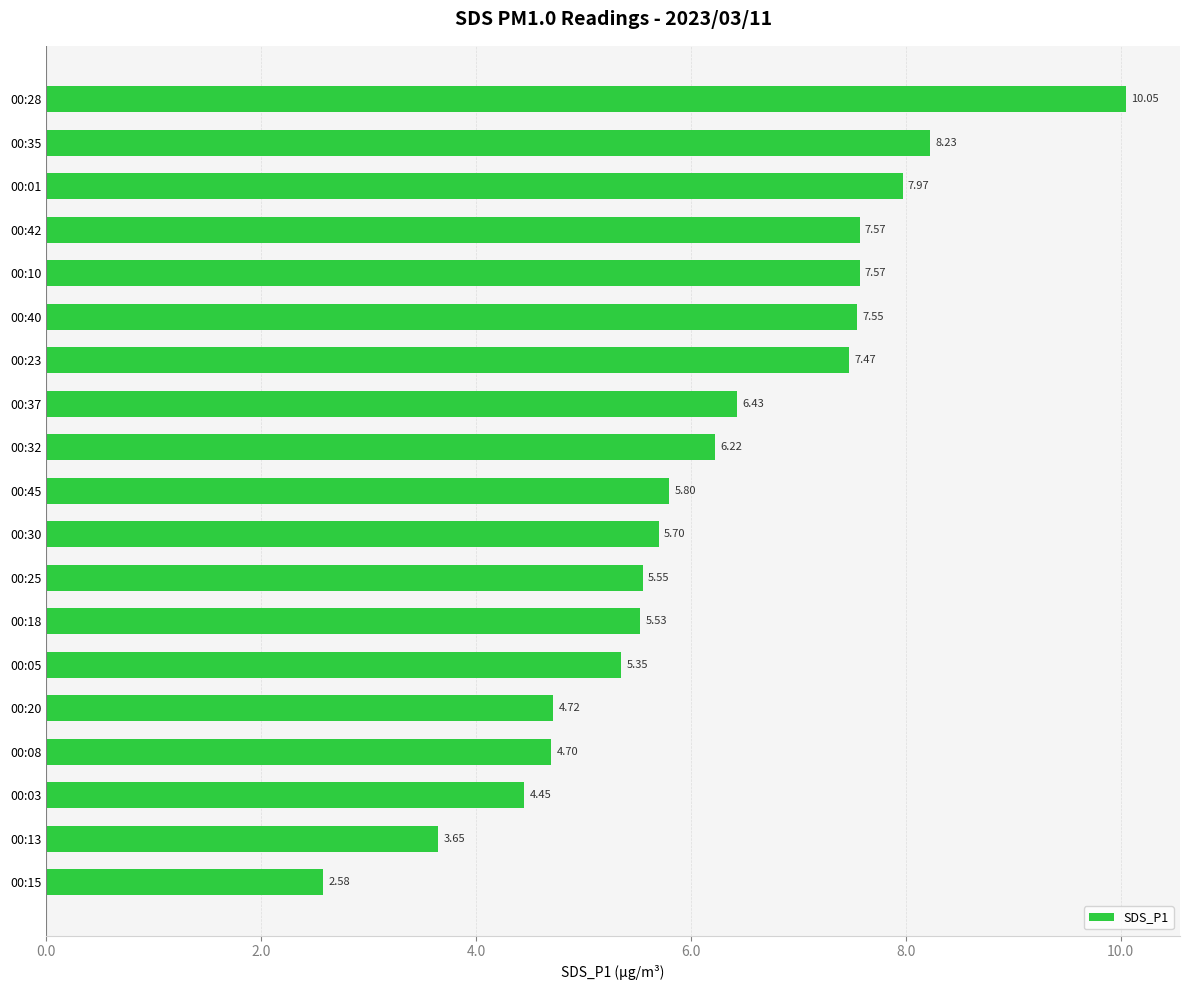

What is the sum of the values at 00:37 and 00:08?

11.1